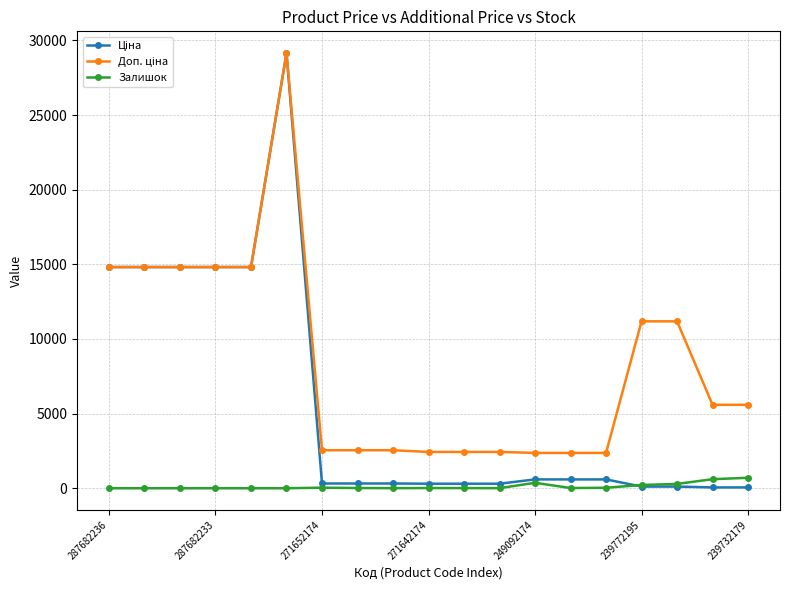

At how many categories does at least one series exceed 1668?

19